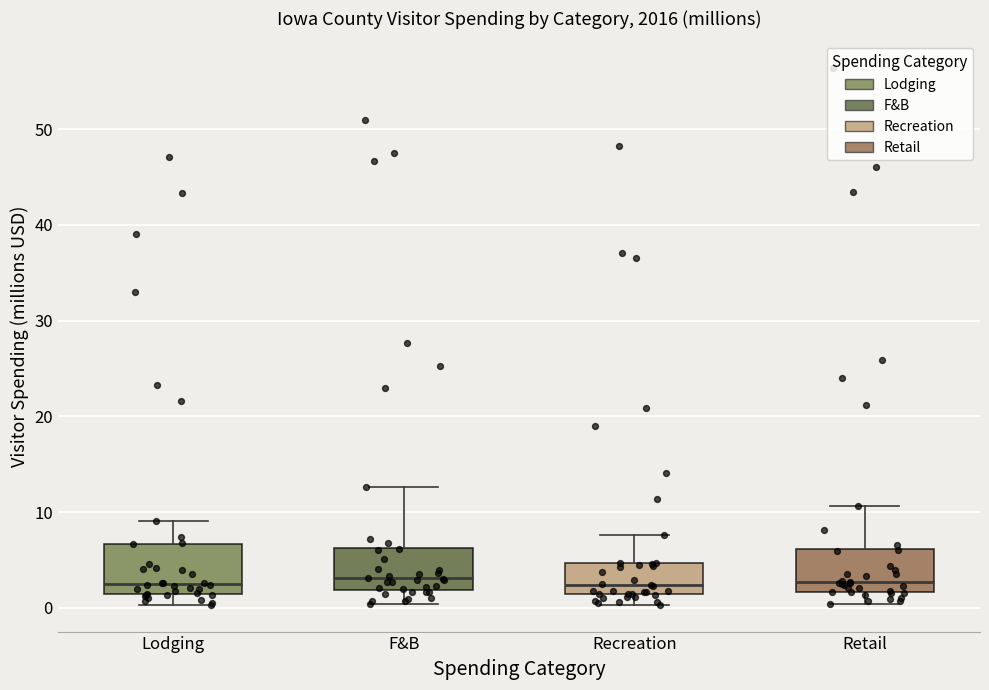

Reading left to right, transcribe this box plot: for each box, give where its median line is, the range the box spans, and where its two whiskers end, as read against the y-axis. The values are not printed on the chart, so give them approximately, as read against the axis.

Lodging: median 2, box 1 to 7, whiskers 0 to 9
F&B: median 3, box 2 to 6, whiskers 0 to 13
Recreation: median 2, box 1 to 5, whiskers 0 to 8
Retail: median 3, box 2 to 6, whiskers 0 to 11